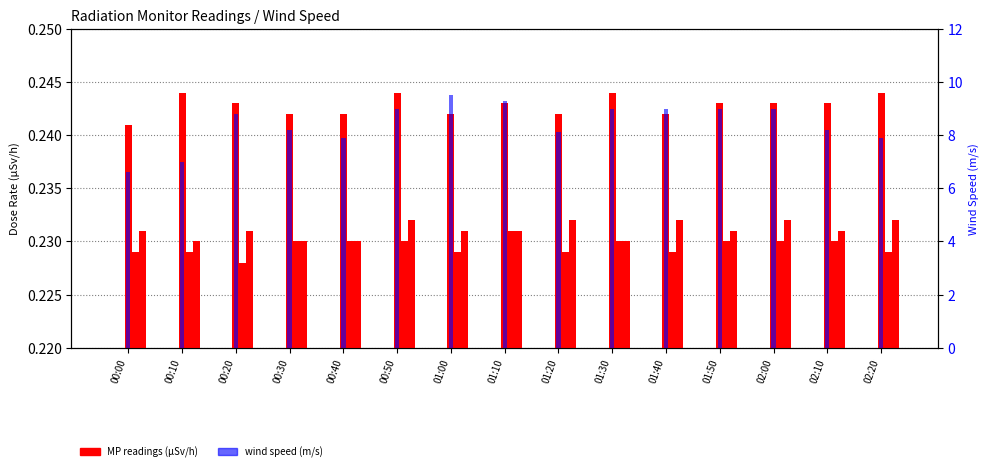

What position from the right is 00:00?

15